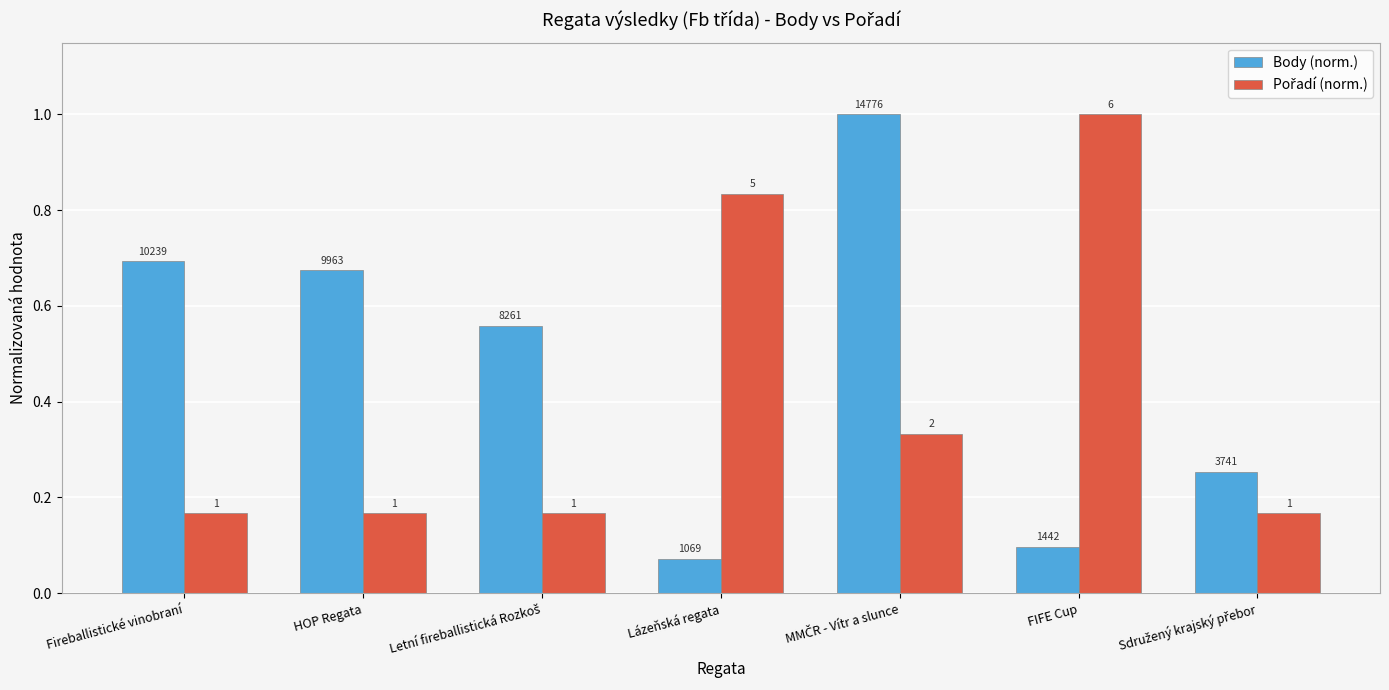

How many groups of bars are there?

7